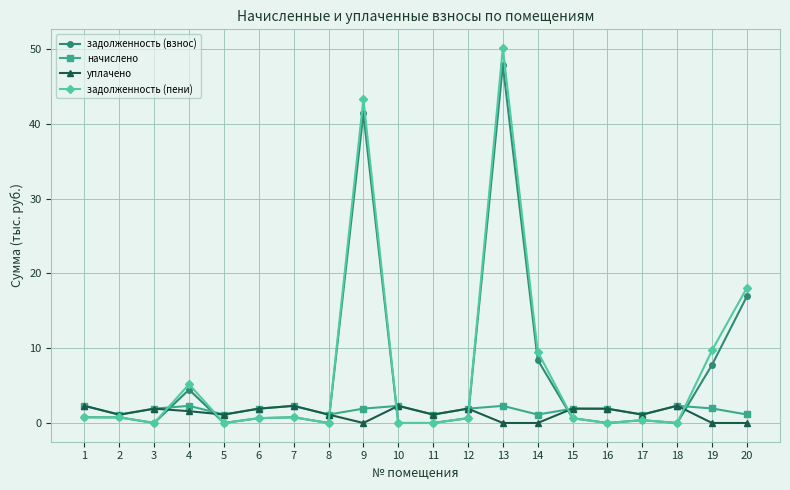

Count the number of categories in the chart.

20